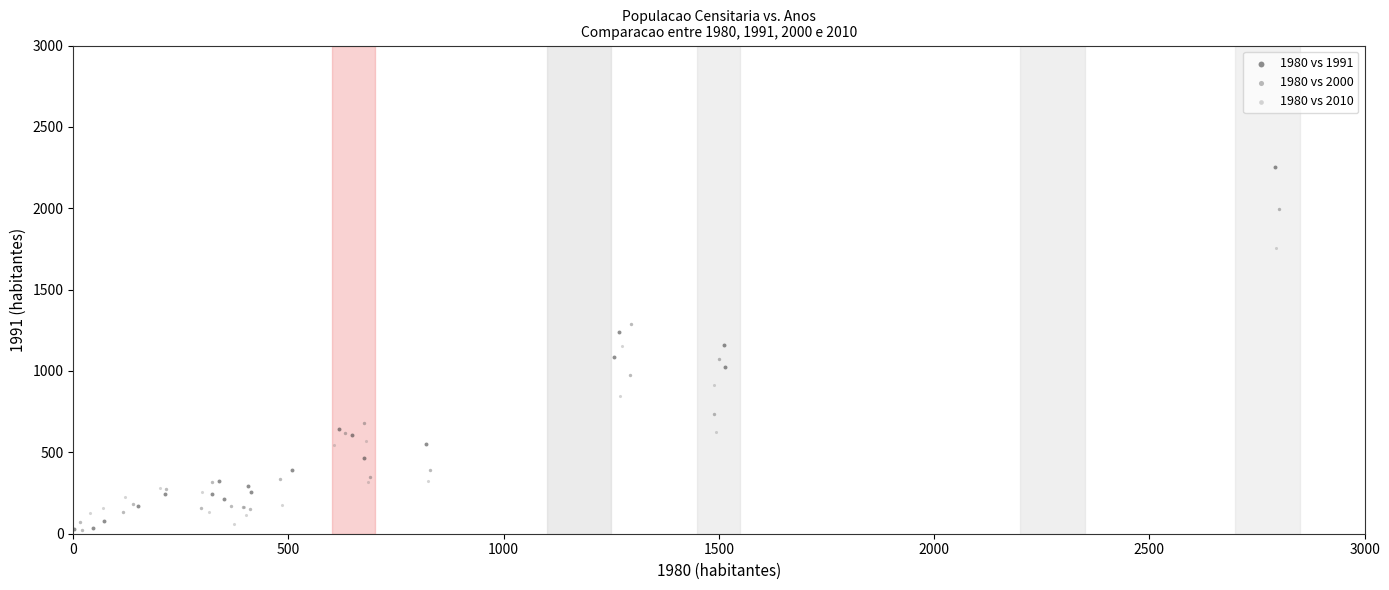

What are all the series names shown in the legend?

1980 vs 1991, 1980 vs 2000, 1980 vs 2010